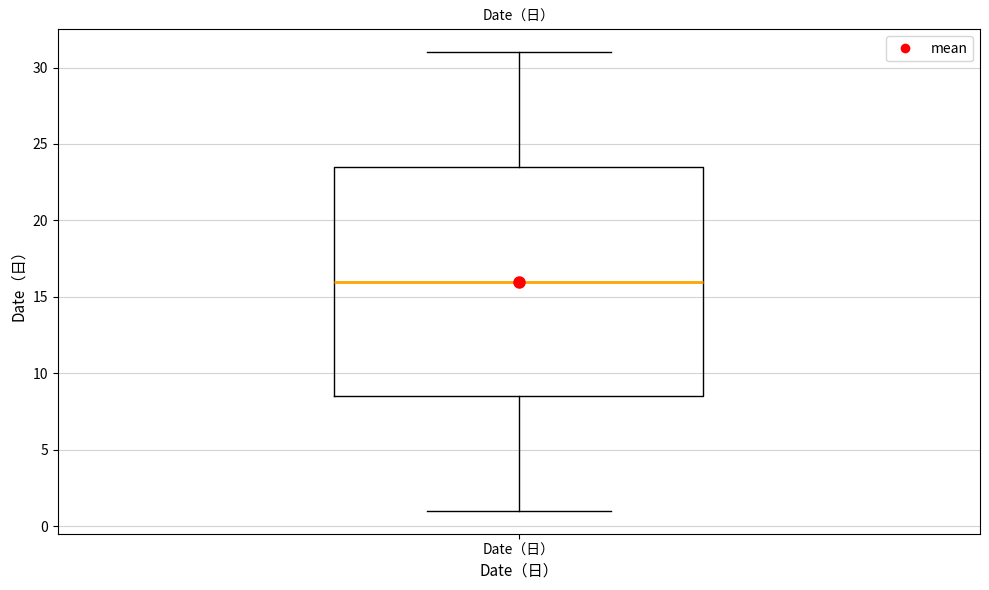

Where does the upper whisker of the box for Date（日） end on the y-axis? The values are not printed on the chart, so give them approximately, as read against the axis.

31.0